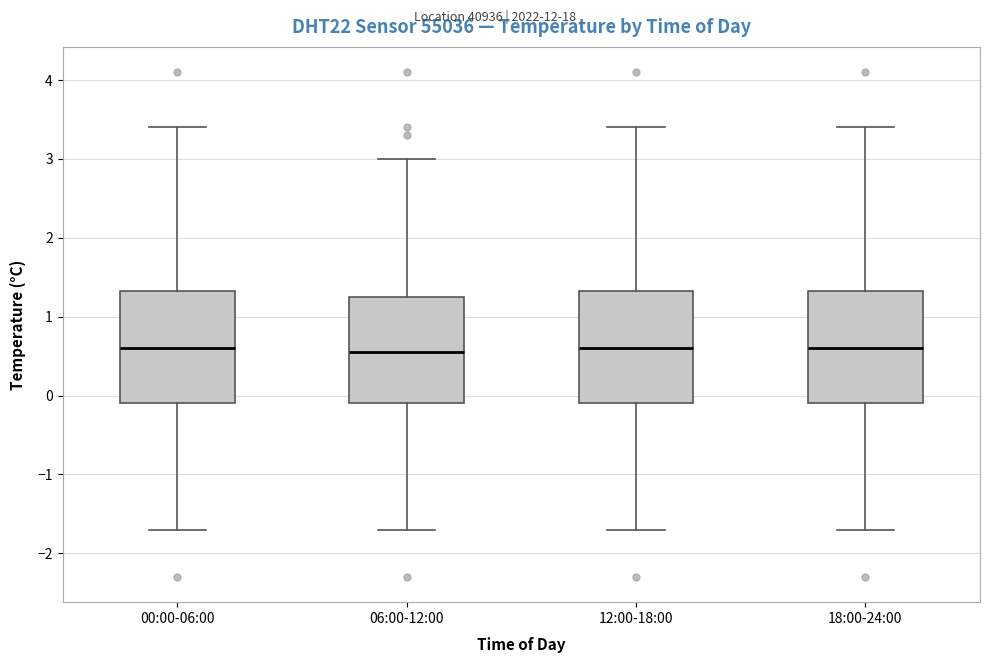

Where is the upper edge of the box for 12:00-18:00 on the y-axis? The values are not printed on the chart, so give them approximately, as read against the axis.

1.3